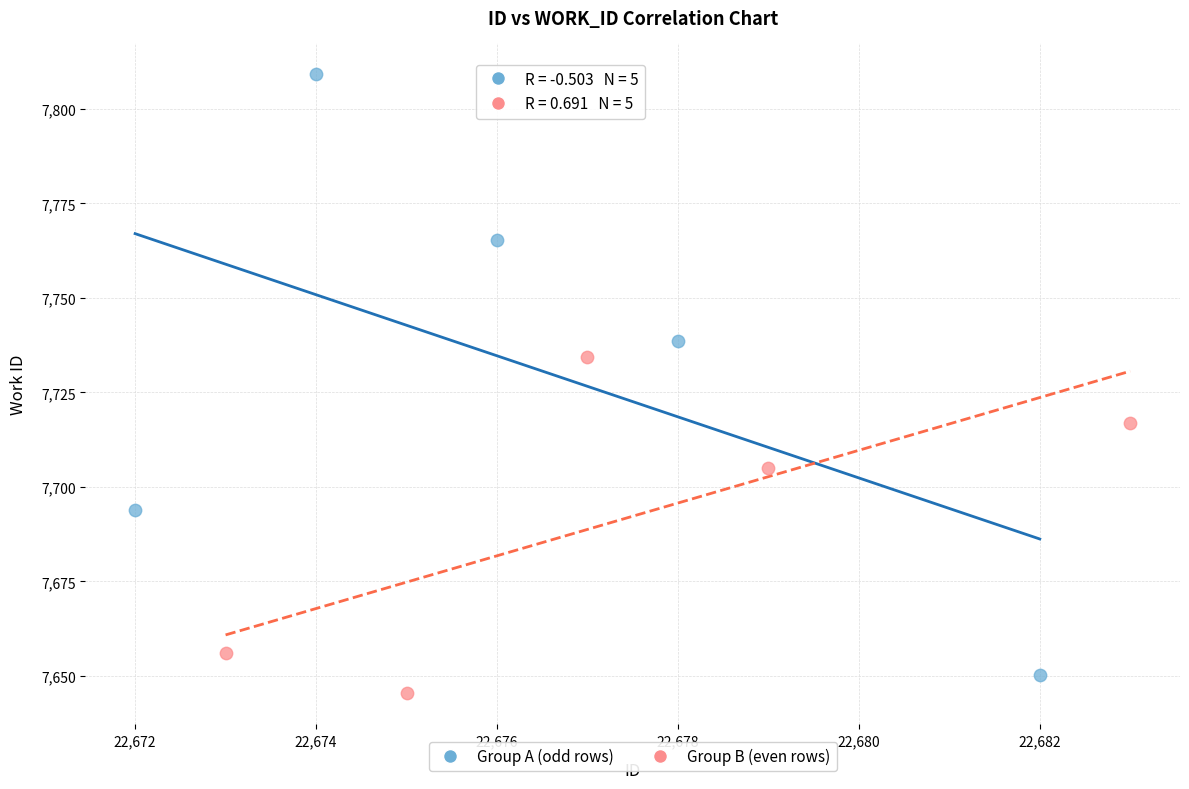

Which series reaches the maximum Y coordinate?

Group A (odd rows)